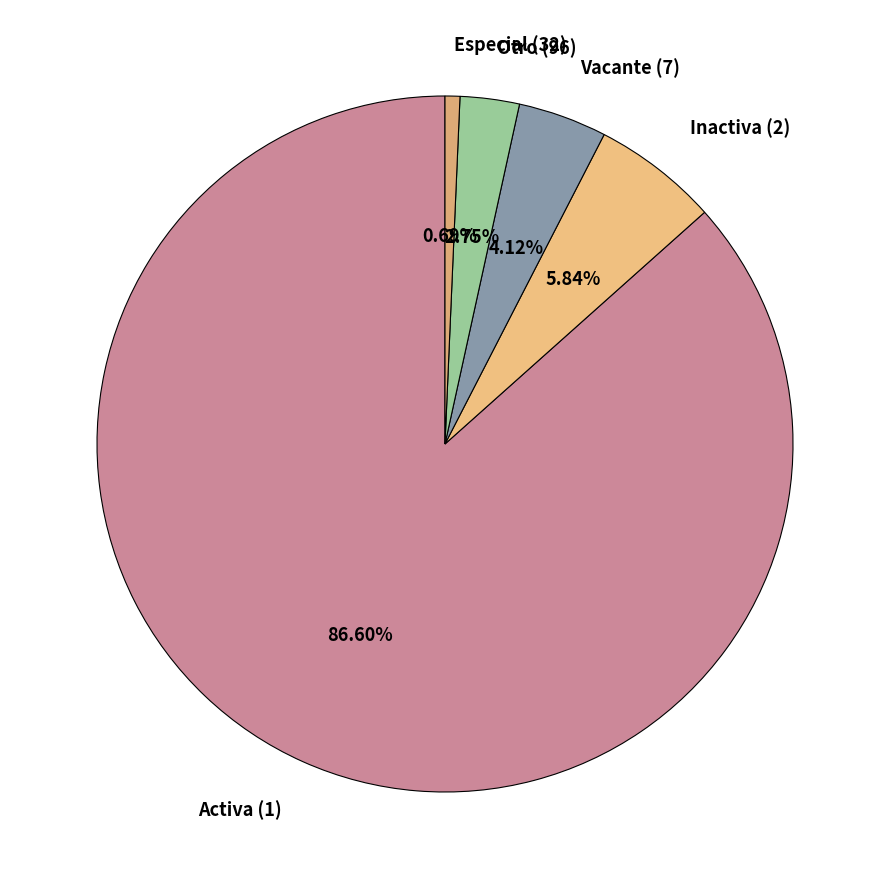

Rank the categories by value from highest to lowest.

Activa (1), Inactiva (2), Vacante (7), Otro (96), Especial (32)